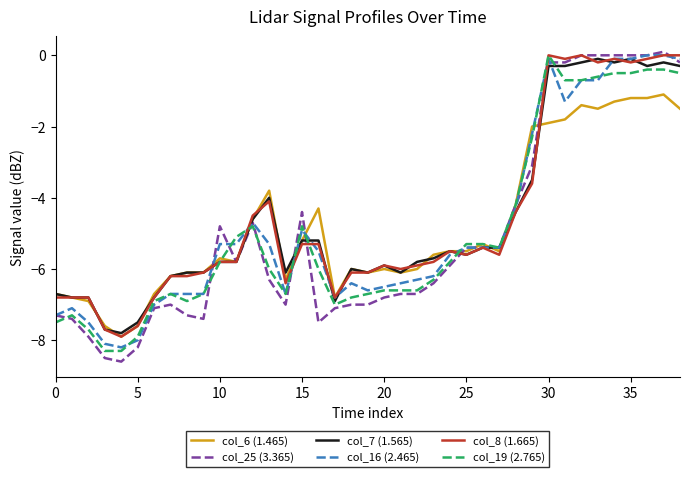

What is the difference between the maximum and minimum values in the col_16 (2.465) series?

8.2